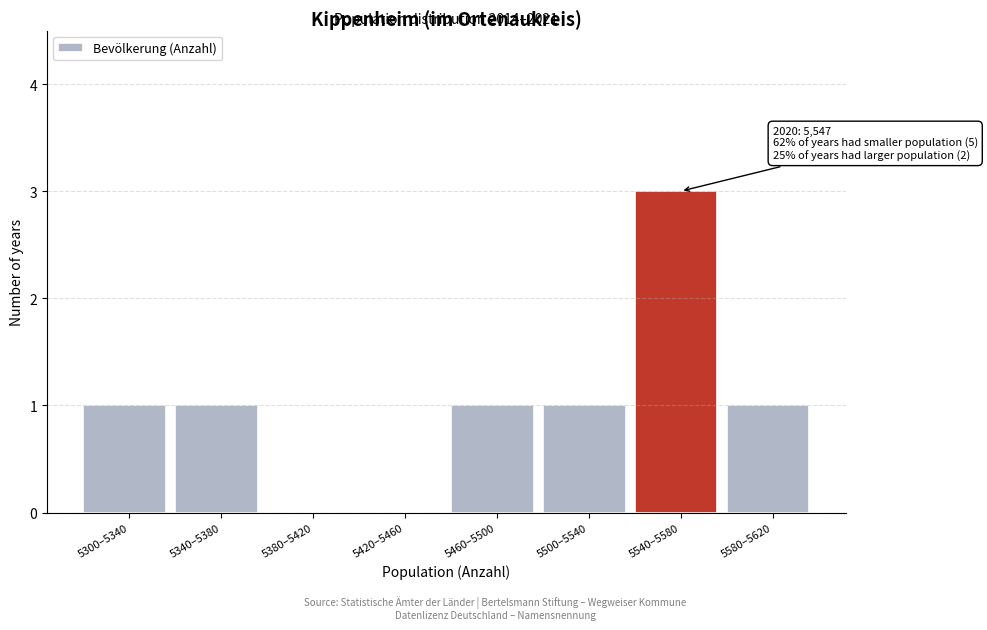

Reading left to right, transcribe all the data shown in this chart.

5300–5340=1	5340–5380=1	5380–5420=0	5420–5460=0	5460–5500=1	5500–5540=1	5540–5580=3	5580–5620=1